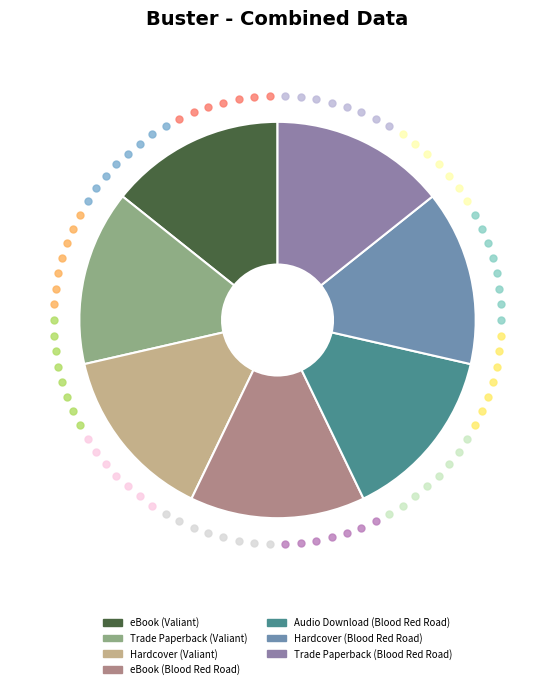

Is Hardcover (Blood Red Road) the majority of the pie?

No